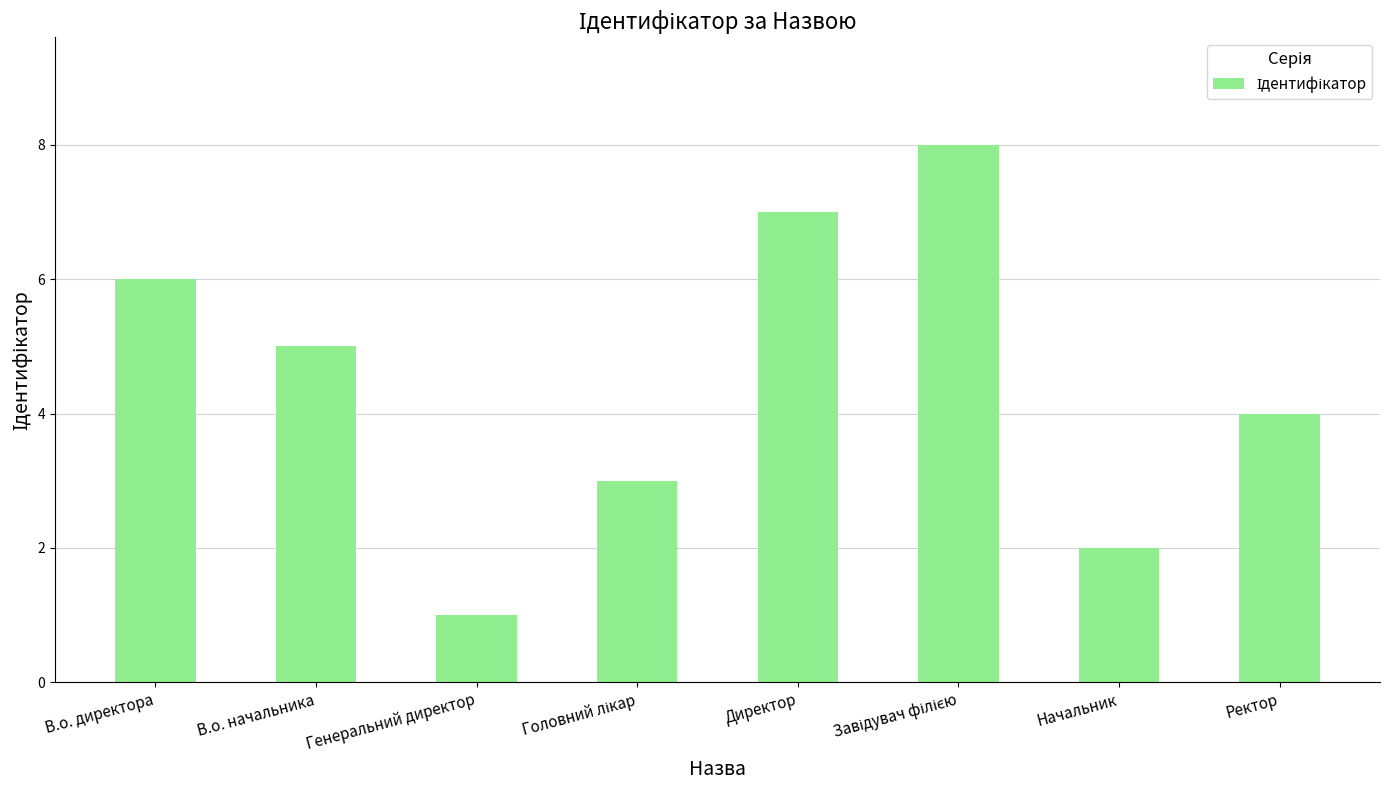

Read the value at В.о. начальника.

5